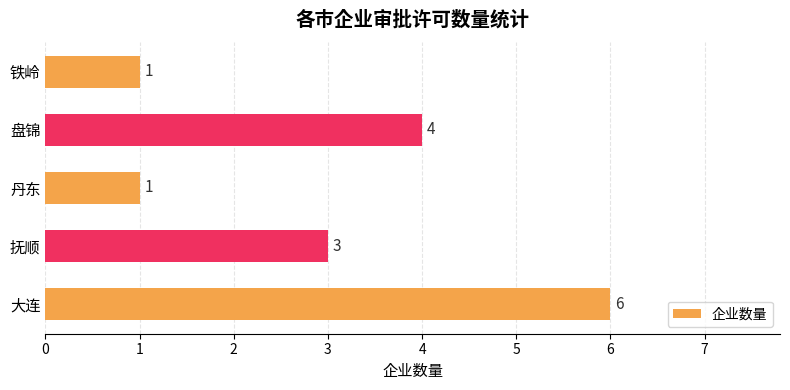

Reading top to bottom, extract all data points from this chart.

铁岭=1	盘锦=4	丹东=1	抚顺=3	大连=6